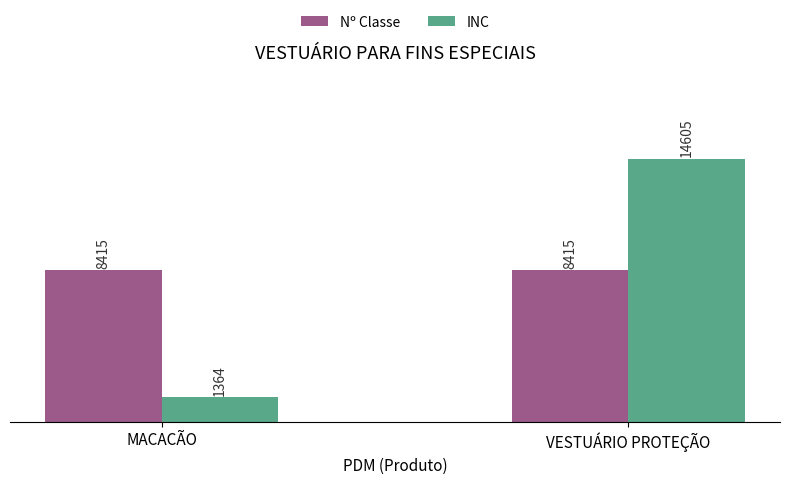

Is the value of Nº Classe at VESTUÁRIO PROTEÇÃO greater than the value of INC at MACACÃO?

Yes